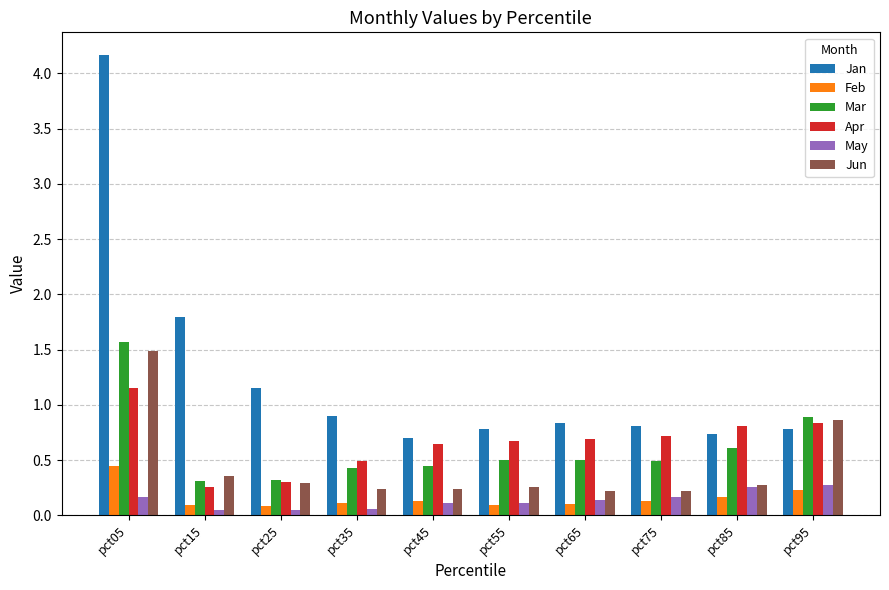

Which series has the largest total across all categories?

Jan